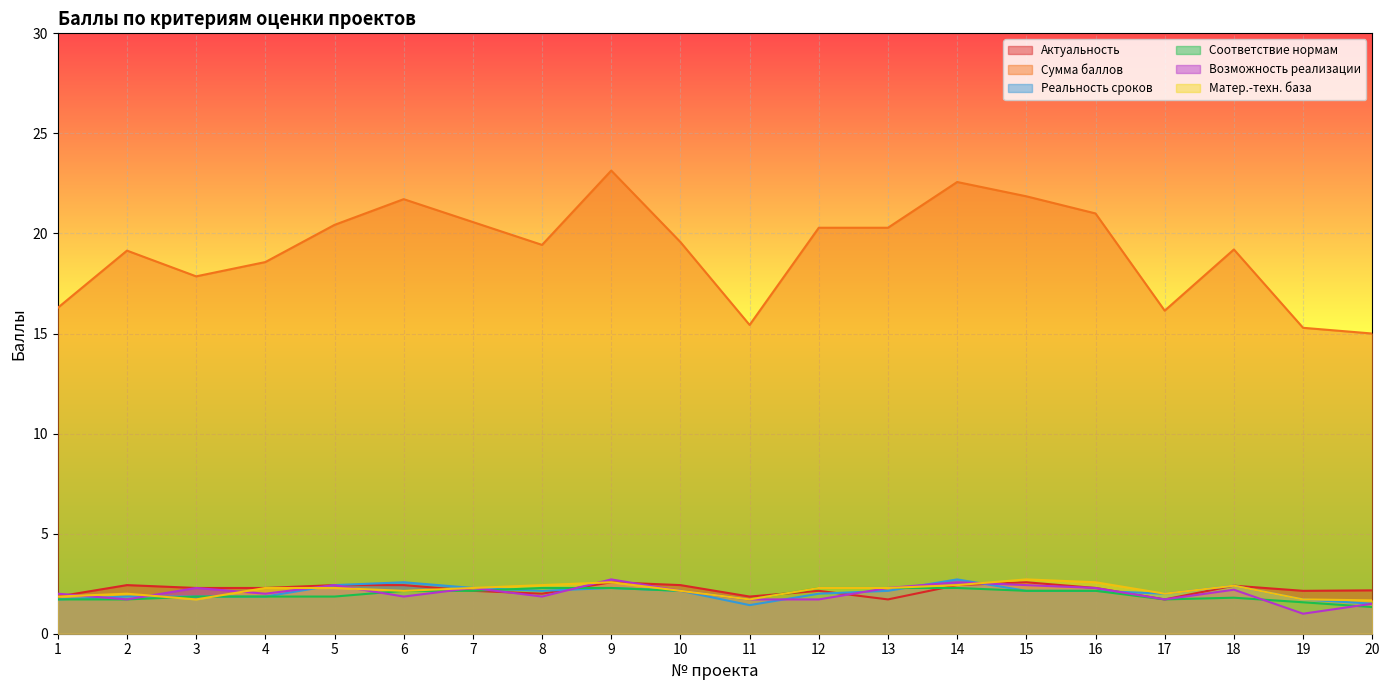

The Сумма баллов series shows 13.6 at 13. True or false?

False